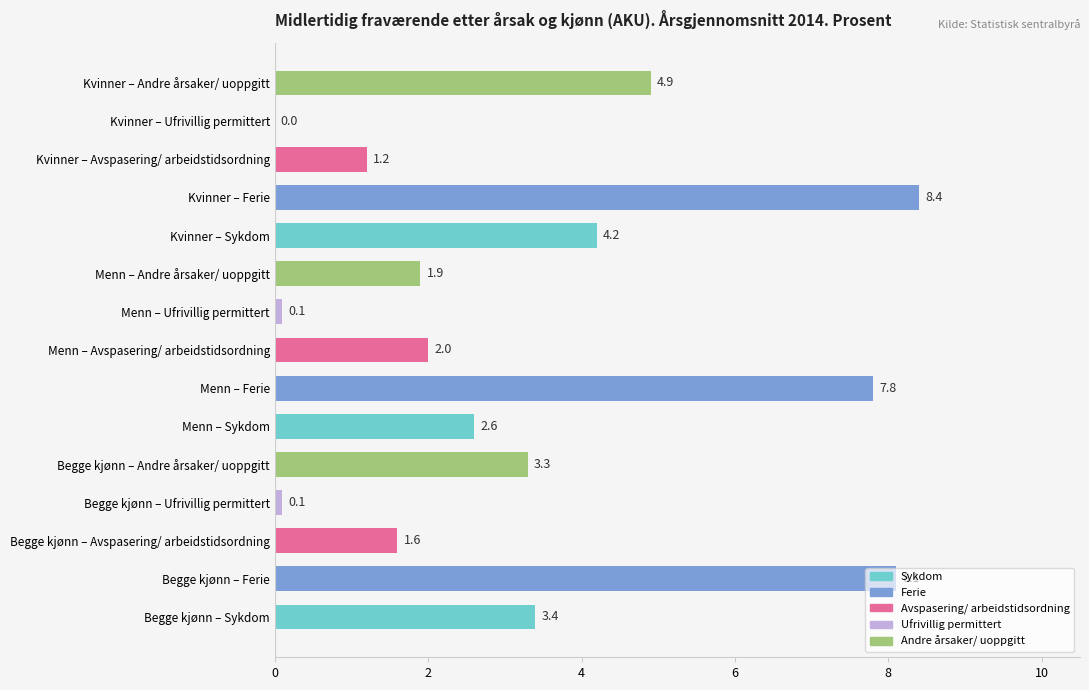

How many bars are there in total?

15